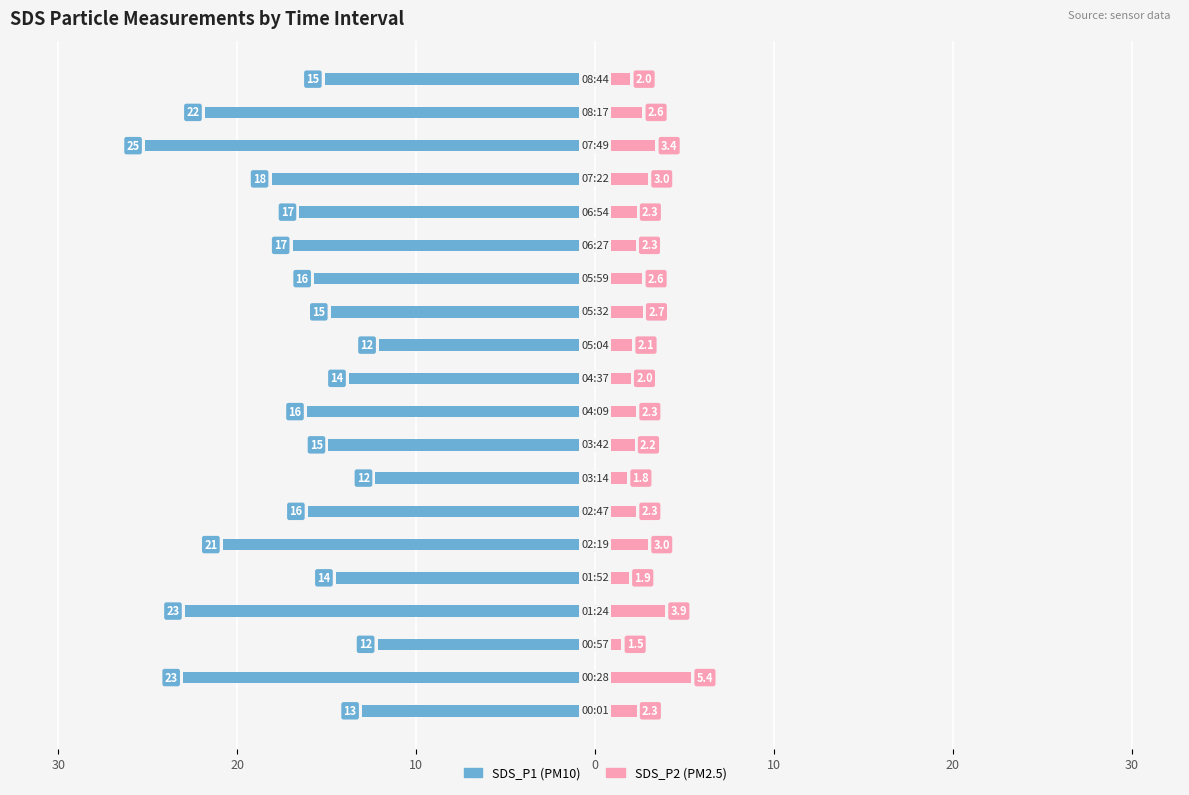

Reading left to right, list all the values displayed in this chart.

SDS_P1: -13.0	-23.0	-12.2	-22.9	-14.5	-20.8	-16.1	-12.3	-14.9	-16.1	-13.8	-12.1	-14.8	-15.7	-16.9	-16.5	-18.1	-25.1	-21.8	-15.1
SDS_P2: 2.3	5.4	1.5	3.9	1.9	3.0	2.3	1.8	2.2	2.3	2.0	2.1	2.7	2.6	2.3	2.3	3.0	3.4	2.6	2.0